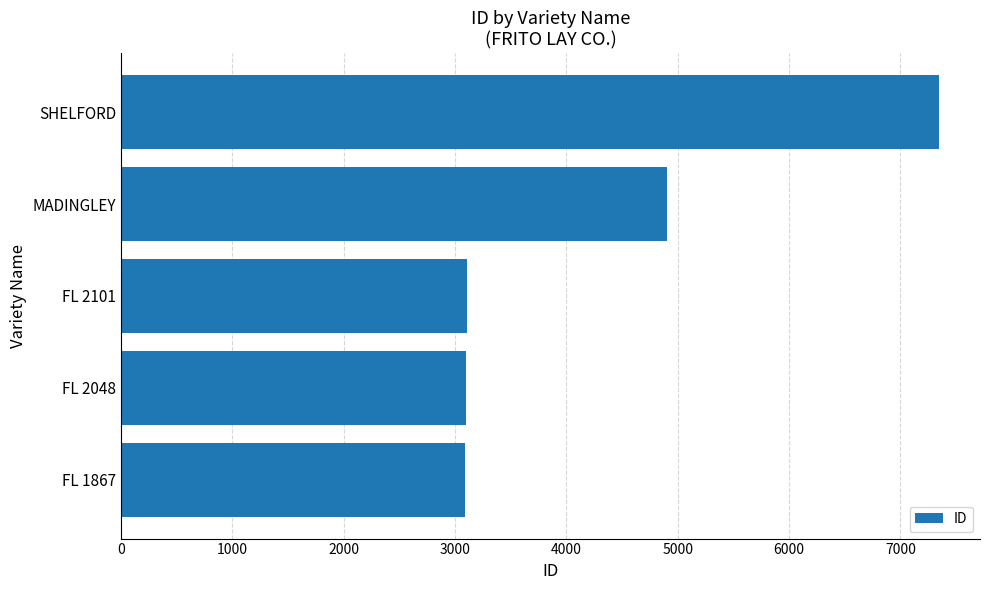

How many distinct data groups are displayed?

1